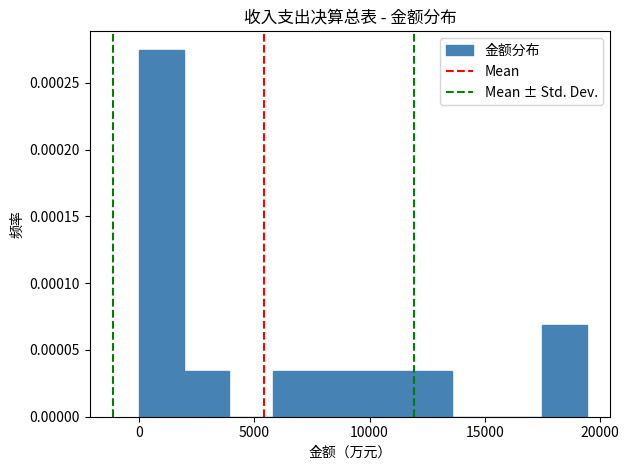

Read against the x-axis, roughly where is the centre of the tallest bar?

1000